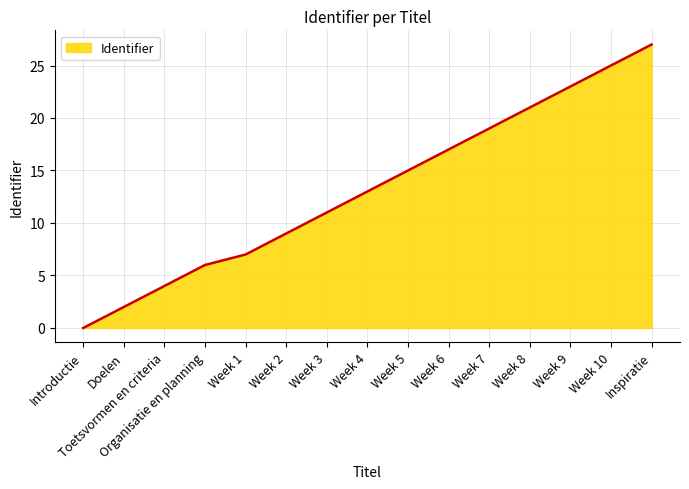

True or false: there are more than 2 points higher than both neighbors.

False